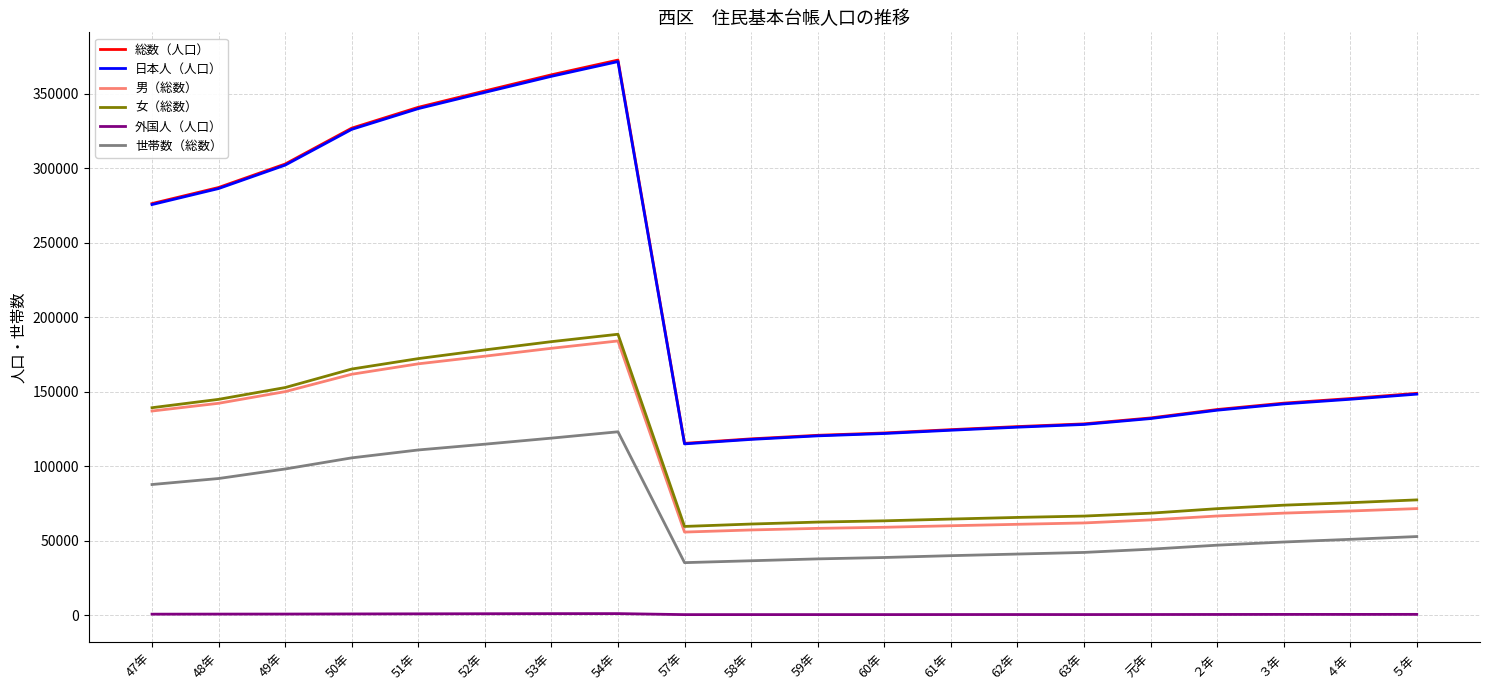

Which series has the widest spread of values?

総数（人口）